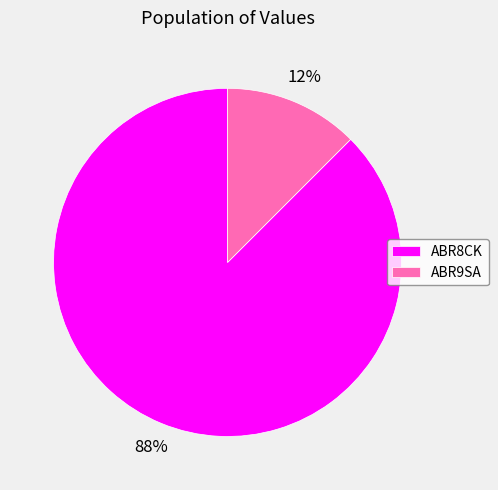

Do ABR9SA and ABR8CK together represent more than half of the pie?

Yes